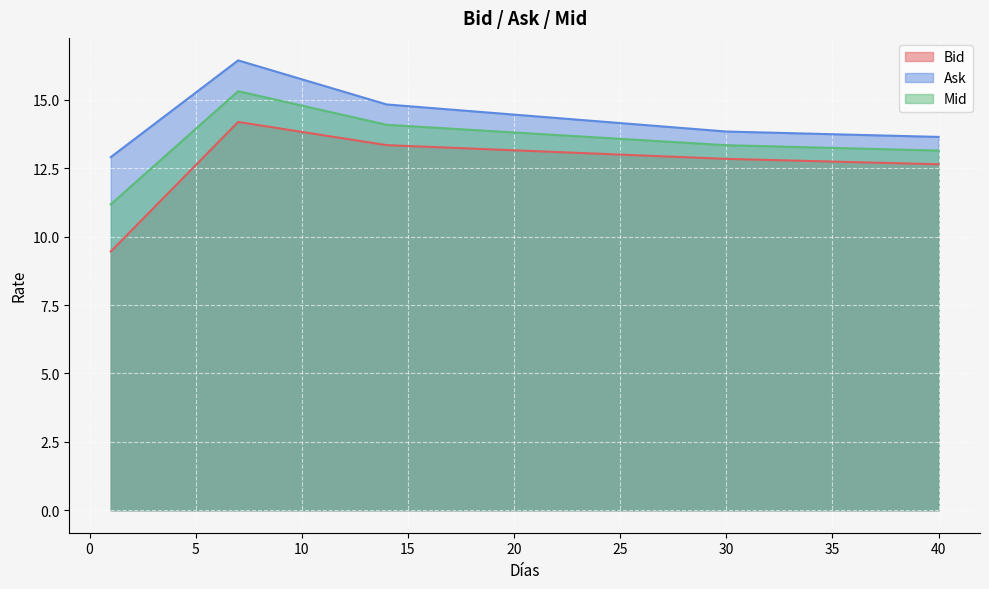

Count the number of categories in the chart.

40